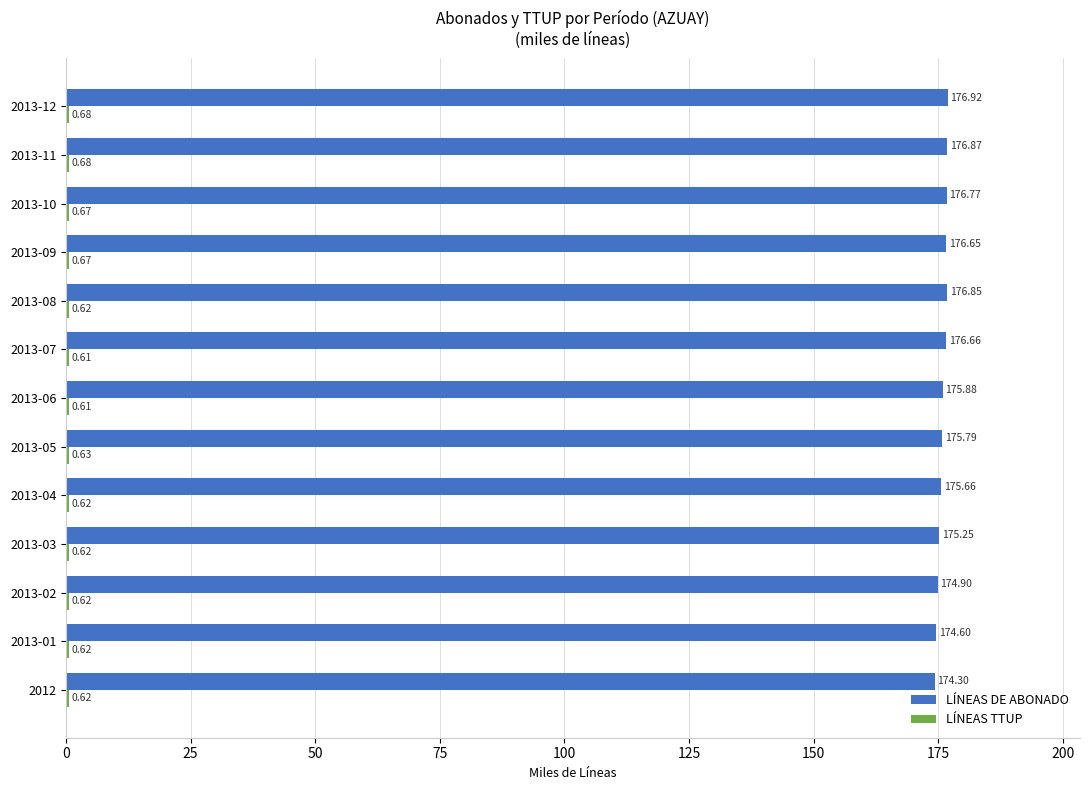

At how many categories does at least one series exceed 119?

13